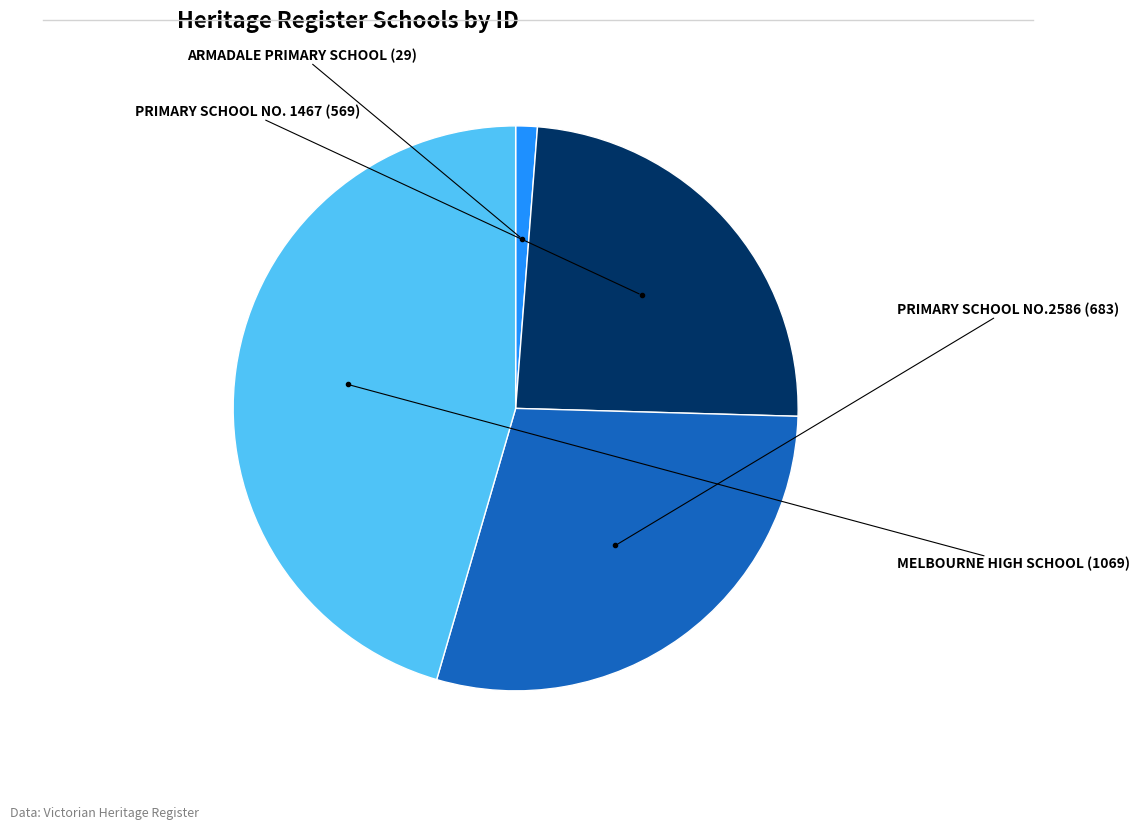

Does any single category account for the majority?

No